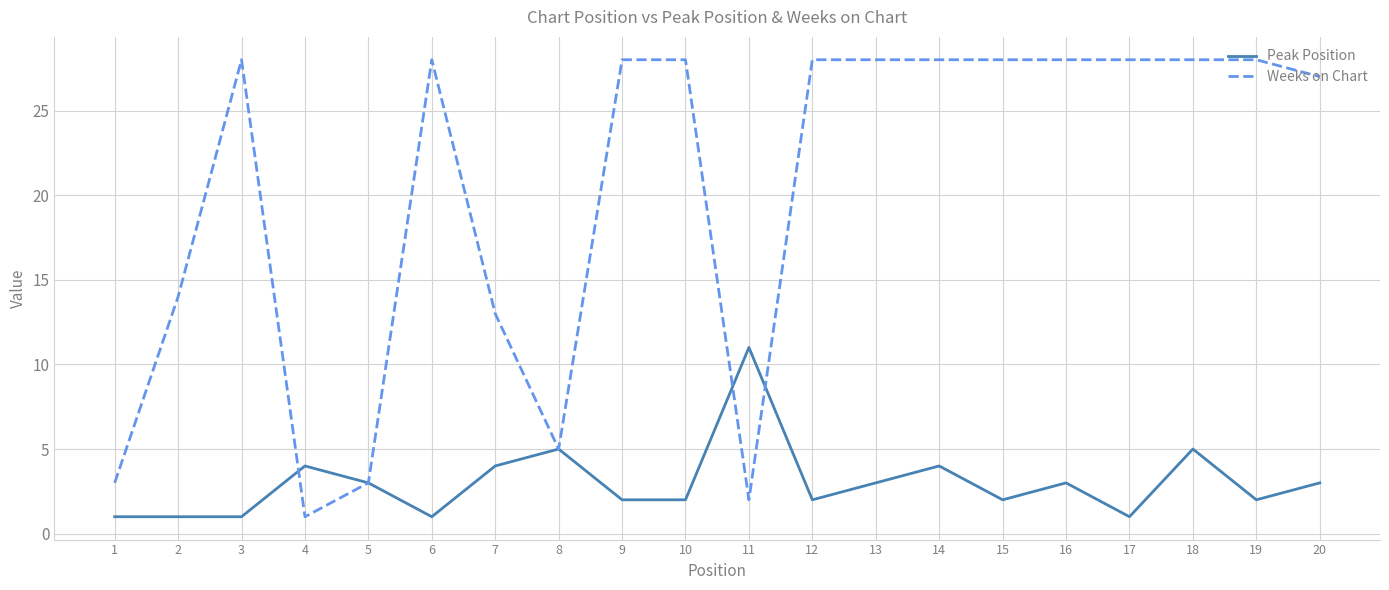

What is the minimum value for Weeks on Chart?

1